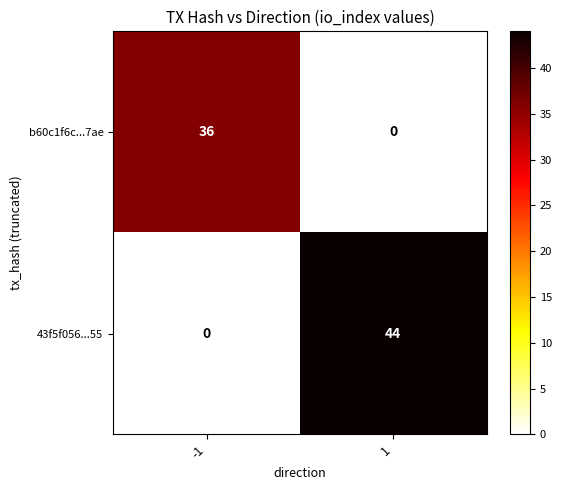

Which series changed the most between -1 and 1?

43f5f056...55